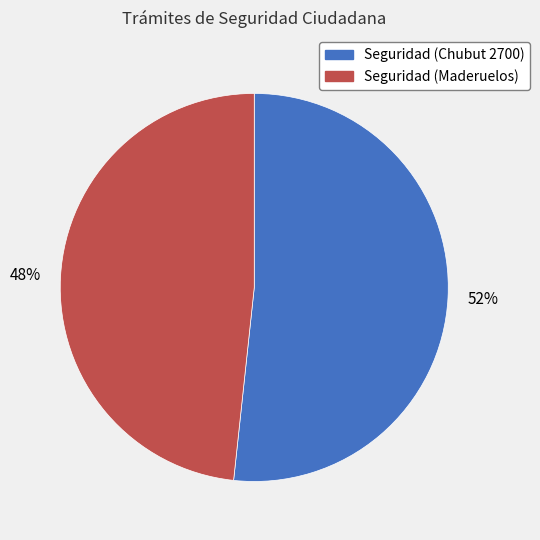

The Seguridad (Maderuelos) slice represents 48% of the pie. True or false?

True